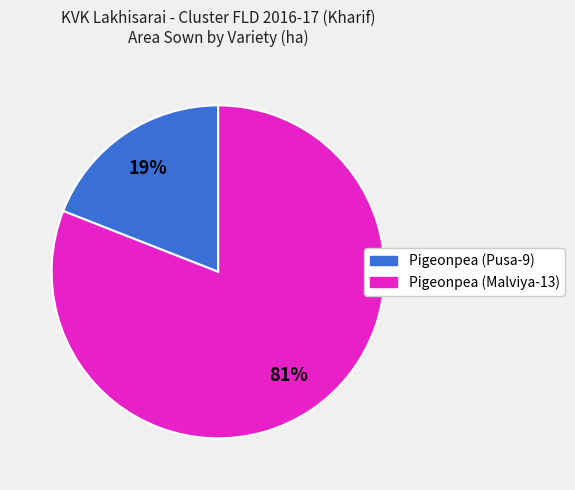

Is the sum of Pigeonpea (Malviya-13) and Pigeonpea (Pusa-9) greater than half?

Yes